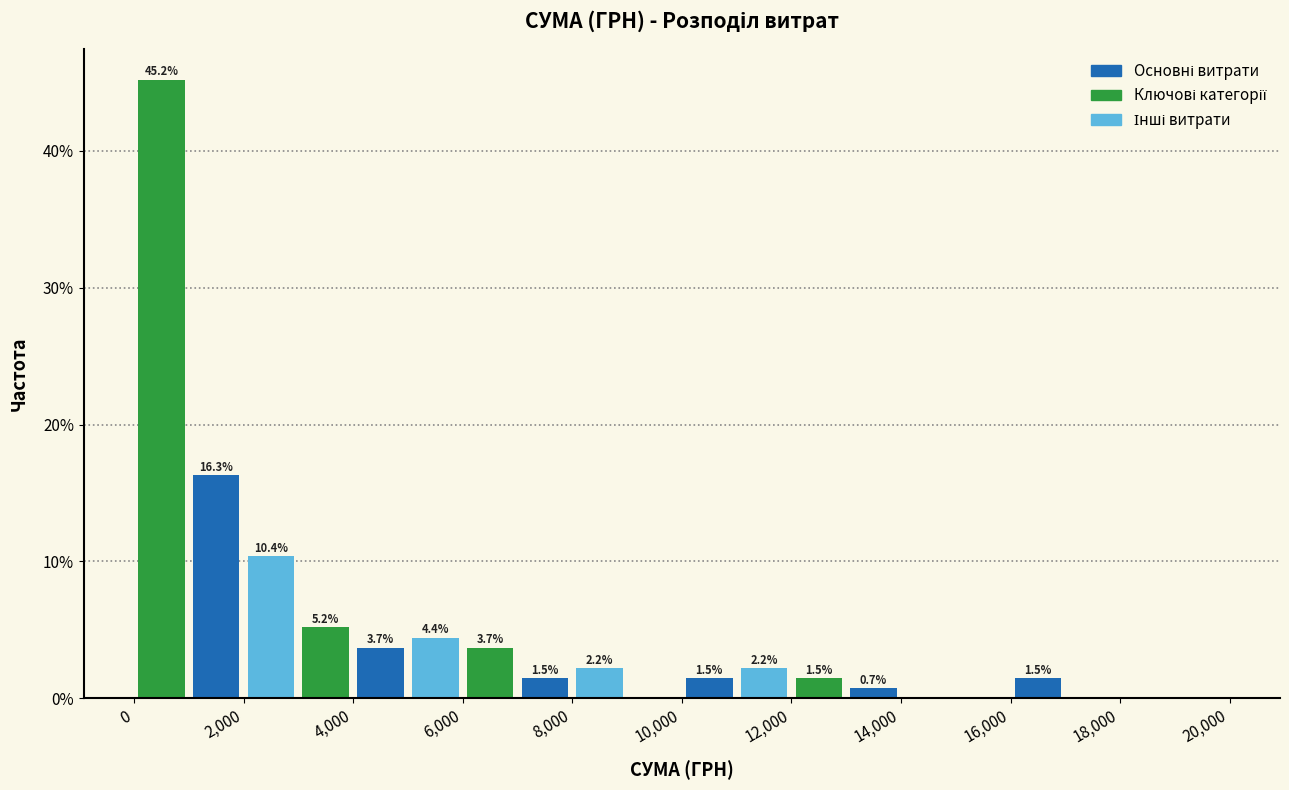

Over which range of the x-axis is the bar tallest?

0 to 1000